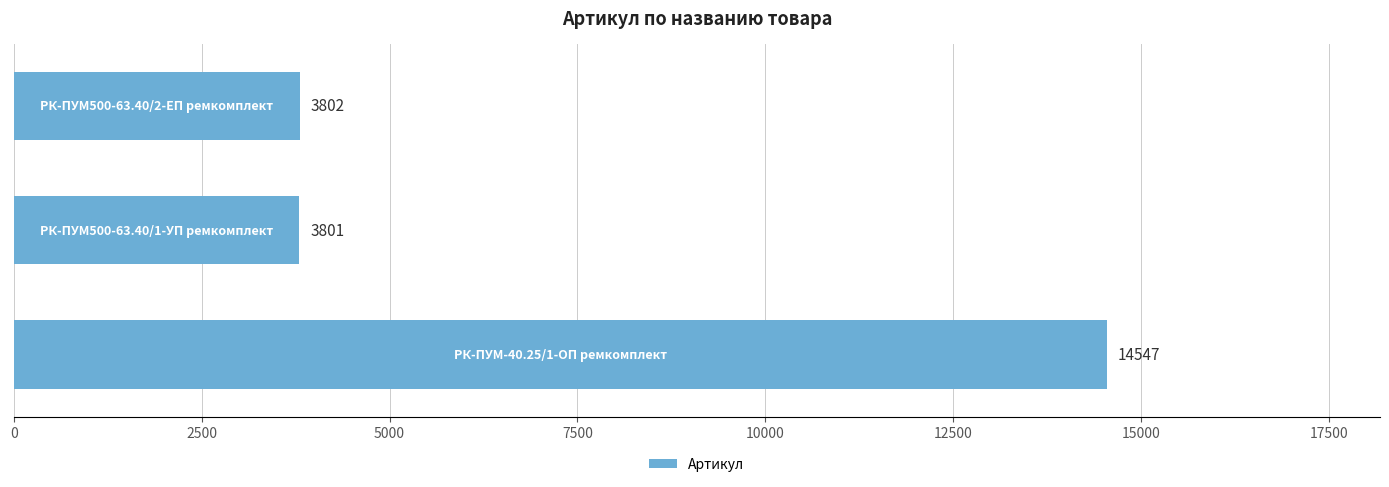

What is the sum of all values?

22150